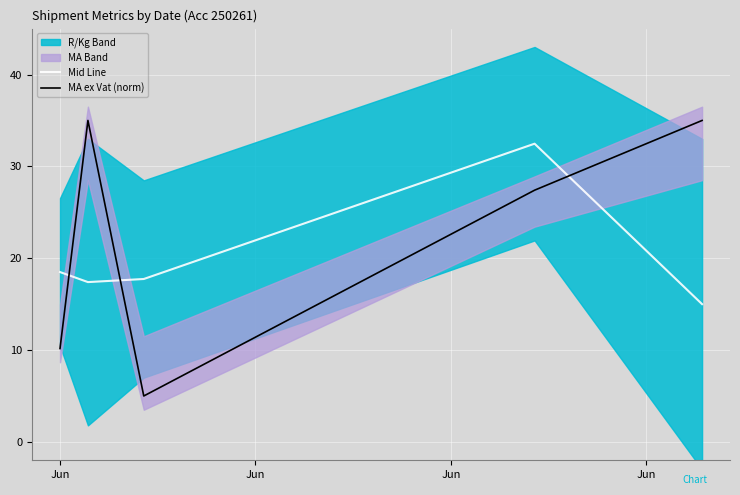

How many values in the MA ex Vat (norm) series are below 27?

2